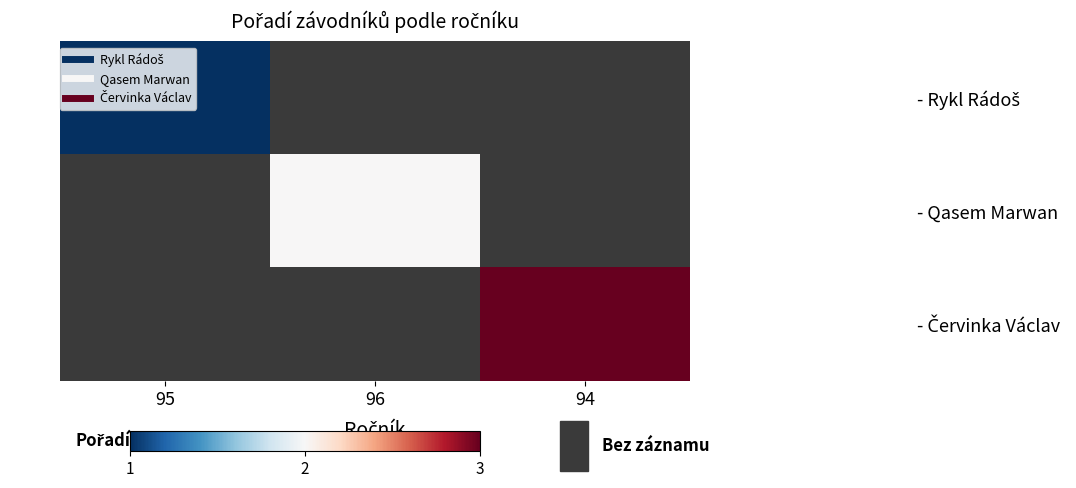

Which label corresponds to the largest value in the chart?

94